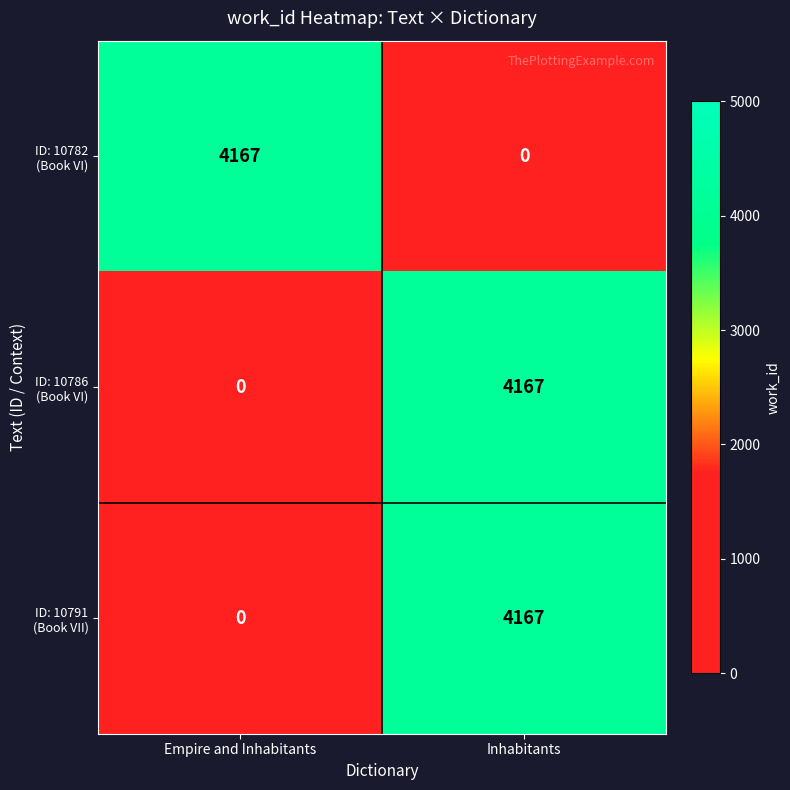

At which category is the sum across all series the highest?

Inhabitants